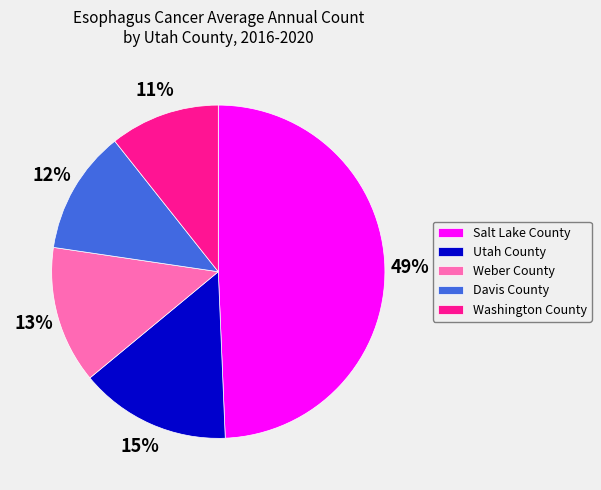

How many segments does this pie chart have?

5